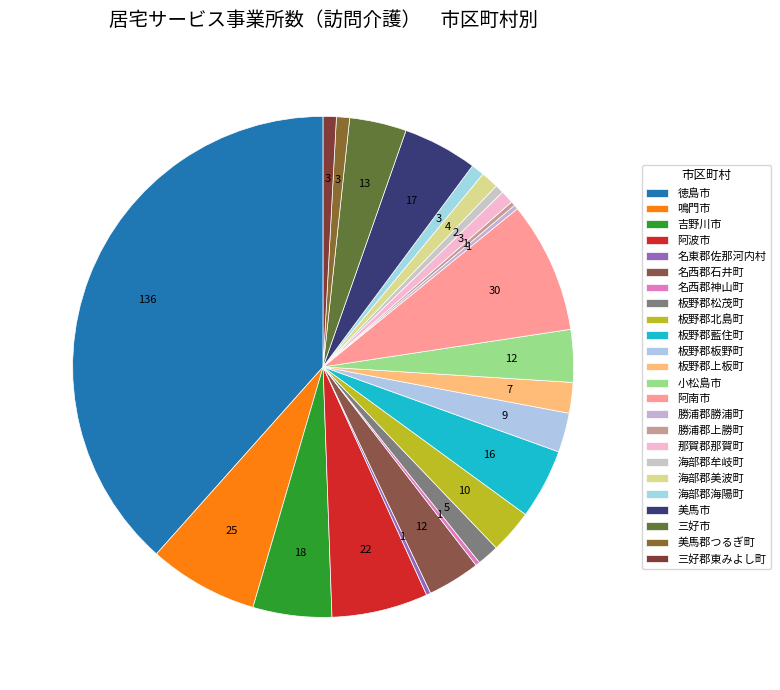

The 板野郡上板町 slice represents 9% of the pie. True or false?

False